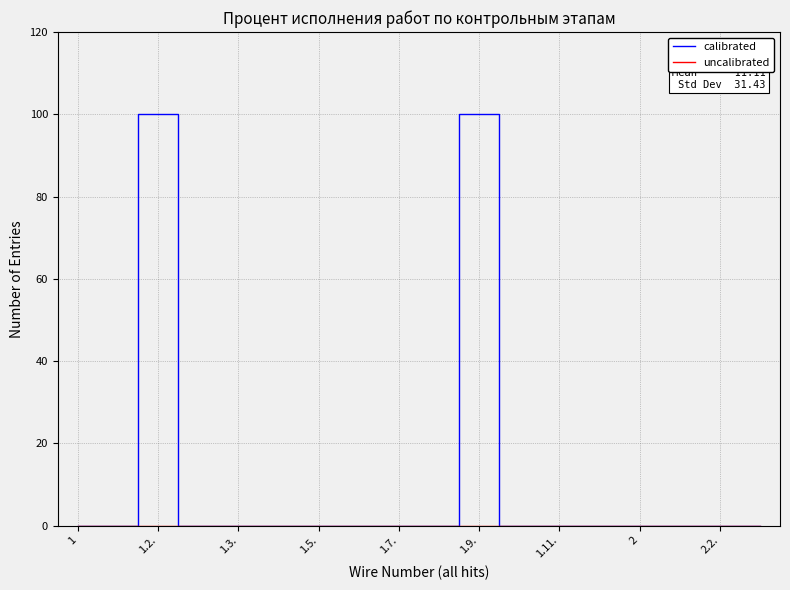

Which category has the highest value in the uncalibrated series?

1